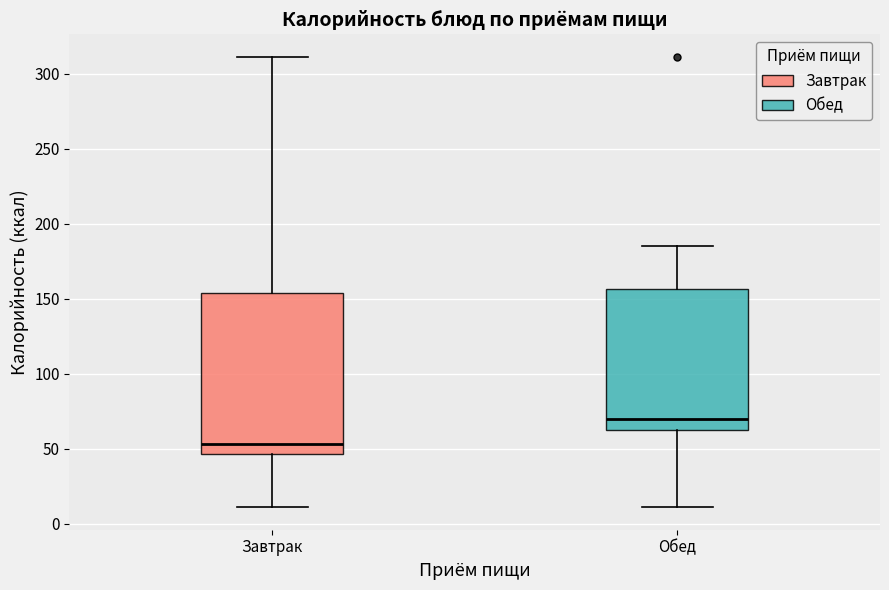

Where does the upper whisker of the box for Обед end on the y-axis? The values are not printed on the chart, so give them approximately, as read against the axis.

185